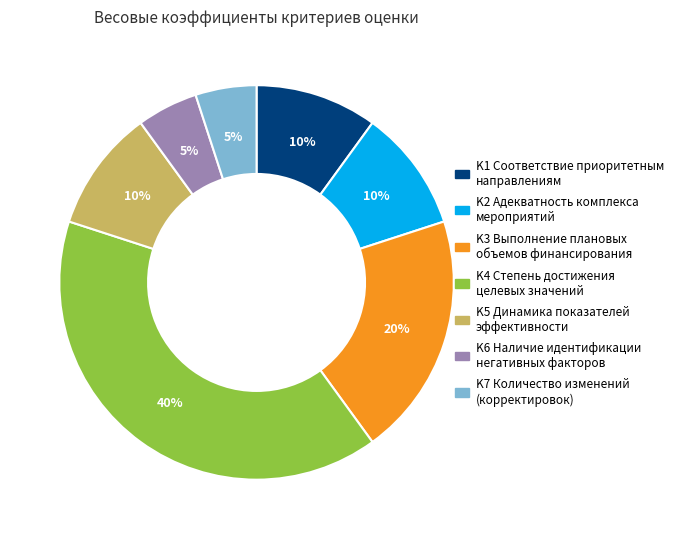

The K3 Выполнение плановых объемов финансирования slice represents 29% of the pie. True or false?

False